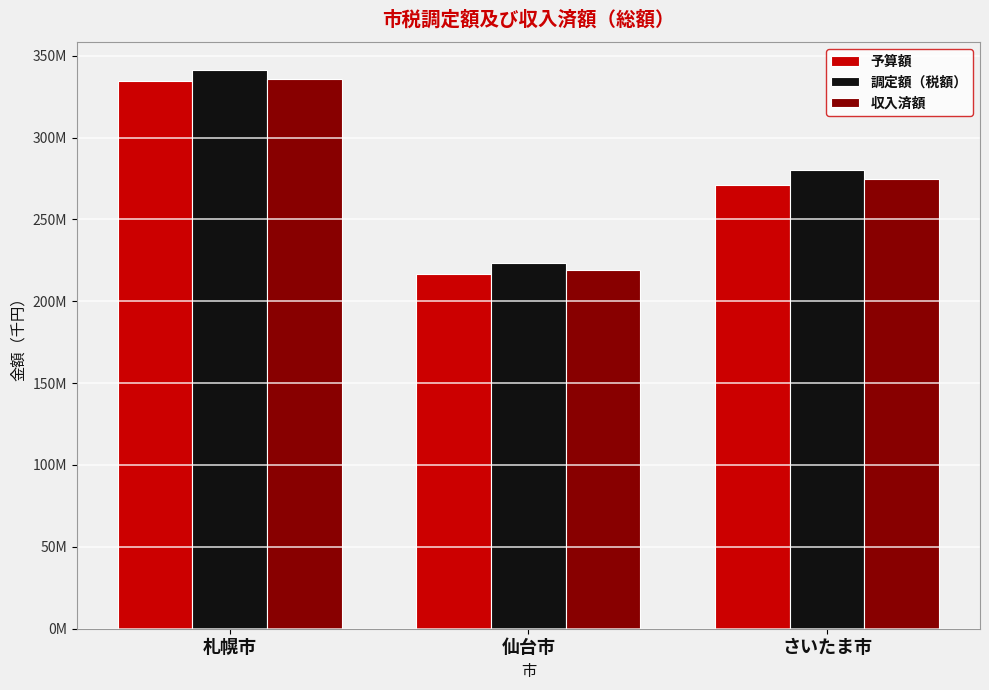

At which category is the sum across all series the highest?

札幌市